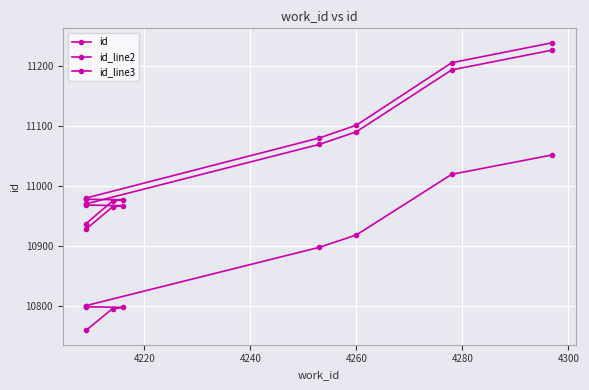

What is the smallest value displayed?

10759.4